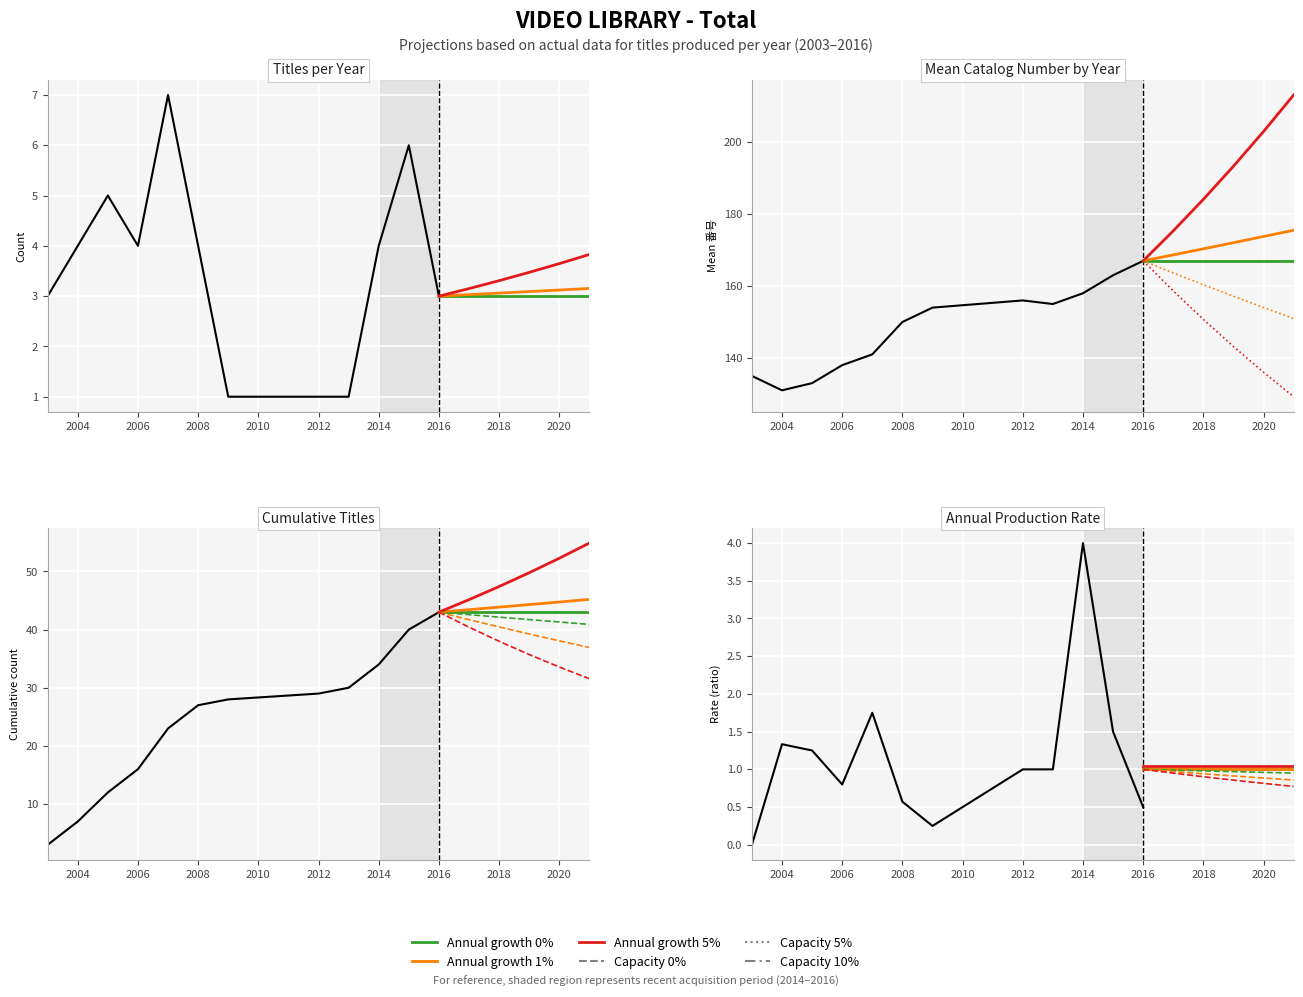

True or false: 5% cap has a value of 1.4 at 2012.

False